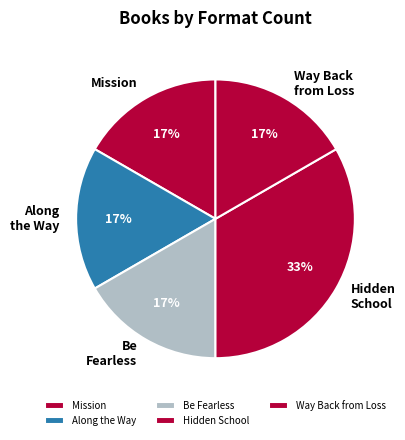

Combined, do Way Back from Loss and Mission account for over 50%?

No